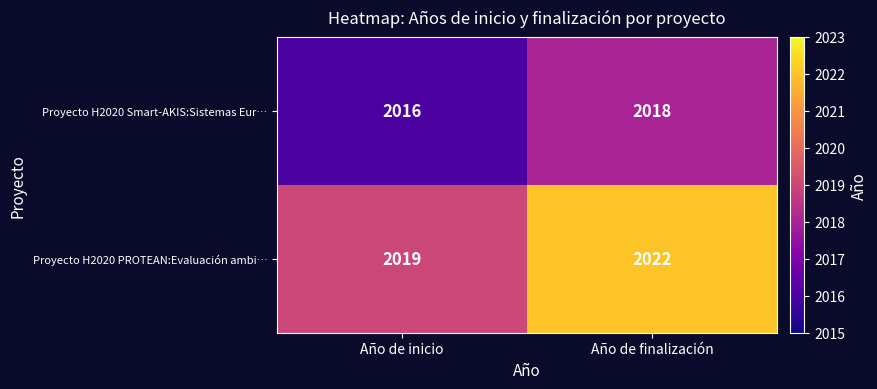

Reading left to right, what are all the values shown in this chart?

Proyecto H2020 Smart-AKIS:Sistemas Eur…: 2016	2018
Proyecto H2020 PROTEAN:Evaluación ambi…: 2019	2022